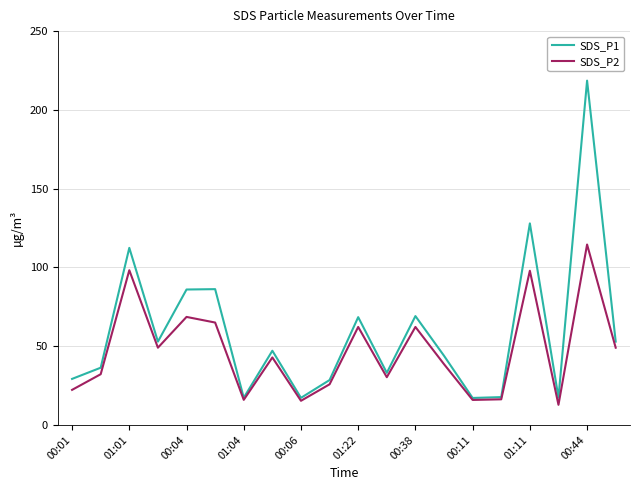

What is the minimum value for SDS_P2?

12.8